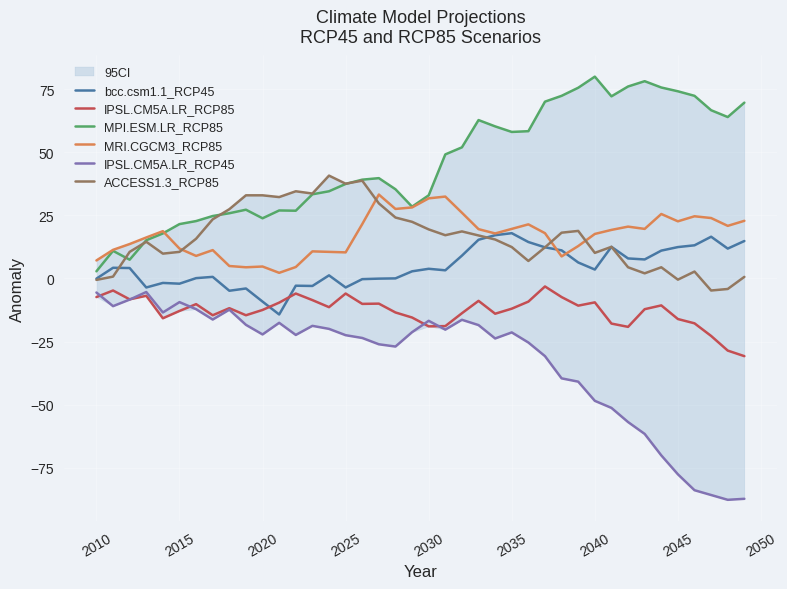

True or false: IPSL.CM5A.LR_RCP45 has a value of -21.4 at 2035.

True